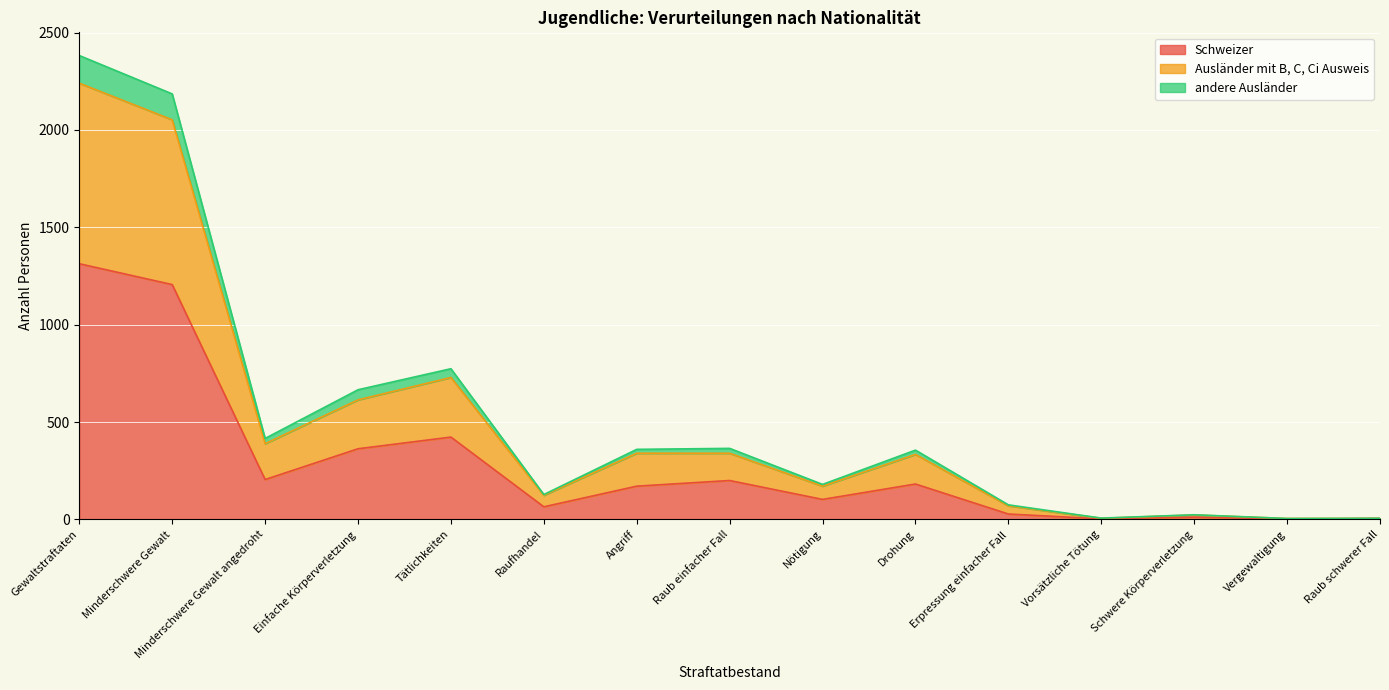

What is the label of the 1st point from the left?

Gewaltstraftaten